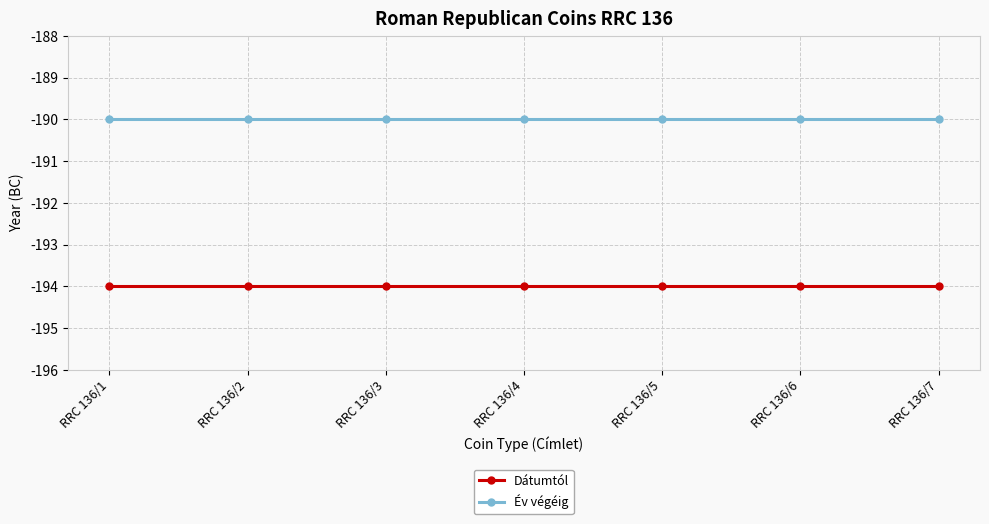

What is the minimum value shown in the chart?

-194